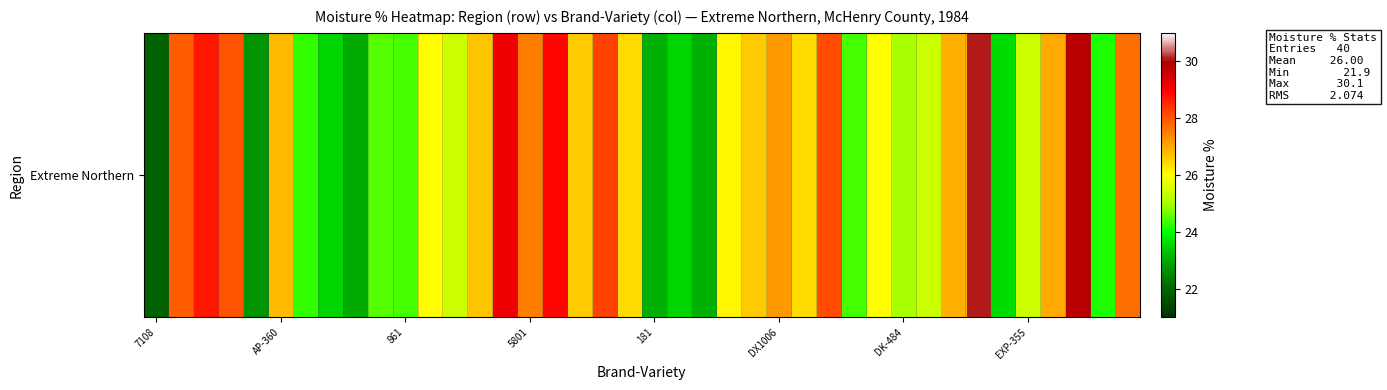

How many values are below 26?

17